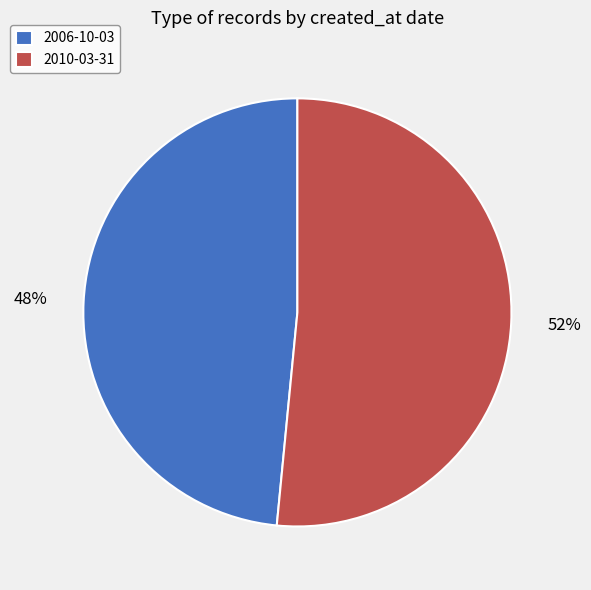

The 2006-10-03 slice represents 48% of the pie. True or false?

True